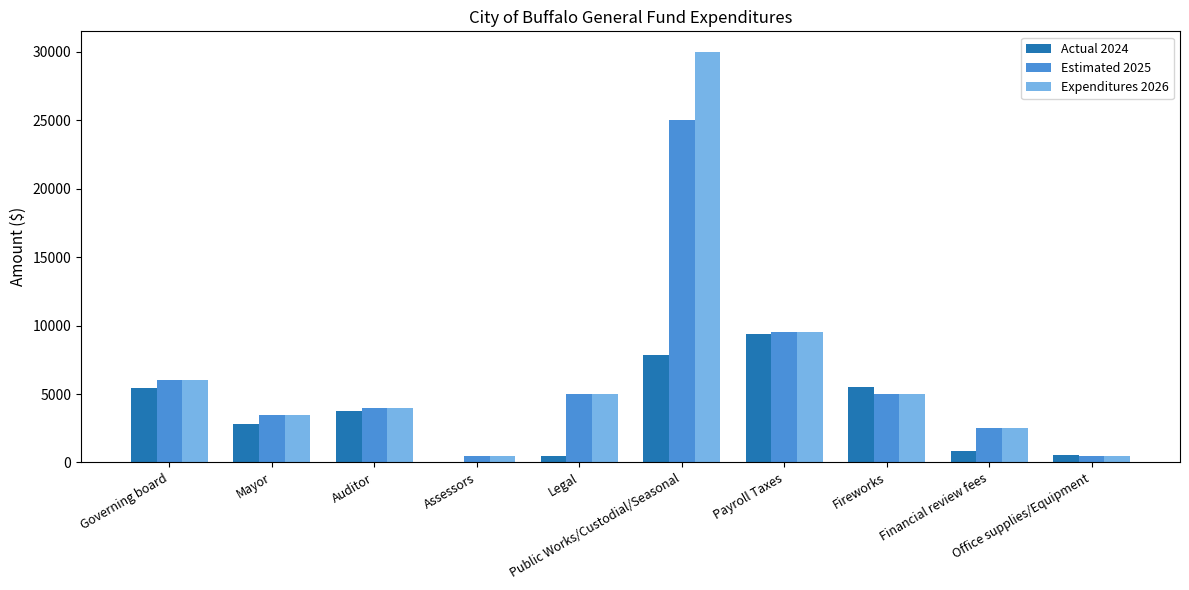

Is it true that Estimated 2025 equals 9500.0 at Payroll Taxes?

True